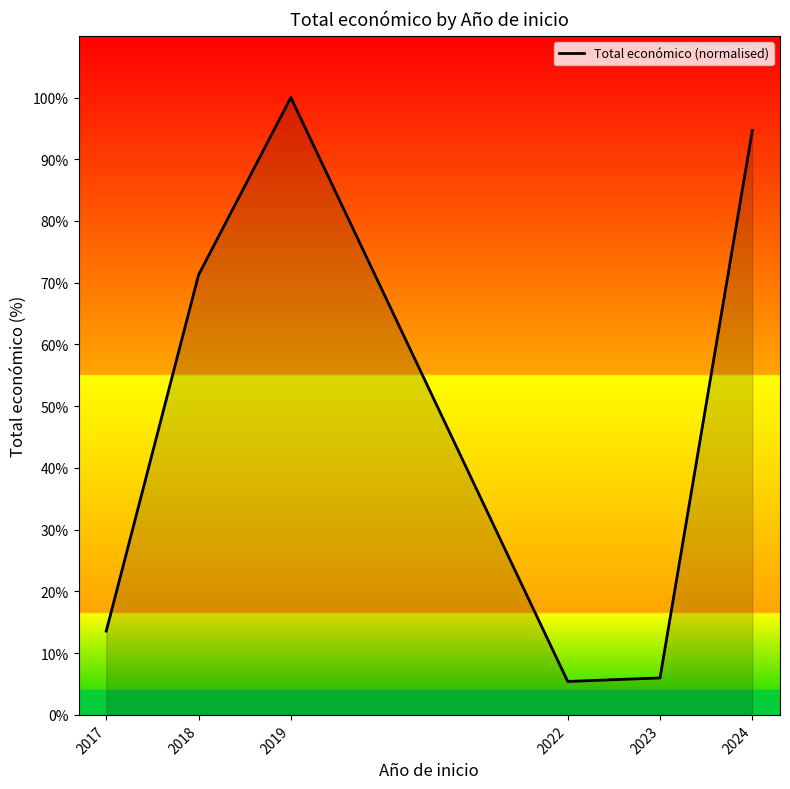

Where does the data first go above 71?

2018